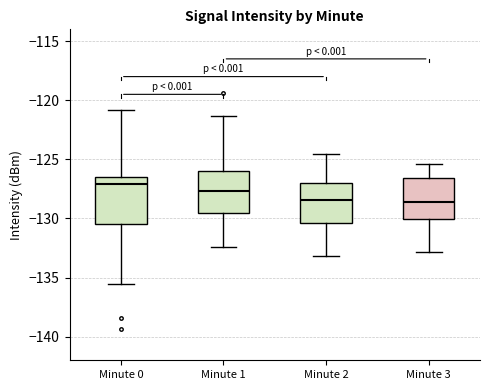

Reading left to right, transcribe this box plot: for each box, give where its median line is, the range the box spans, and where its two whiskers end, as read against the y-axis. The values are not printed on the chart, so give them approximately, as read against the axis.

Minute 0: median -127.0, box -130.5 to -126.5, whiskers -135.5 to -121.0
Minute 1: median -127.5, box -129.5 to -126.0, whiskers -132.5 to -121.5
Minute 2: median -128.5, box -130.5 to -127.0, whiskers -133.0 to -124.5
Minute 3: median -128.5, box -130.0 to -126.5, whiskers -133.0 to -125.5